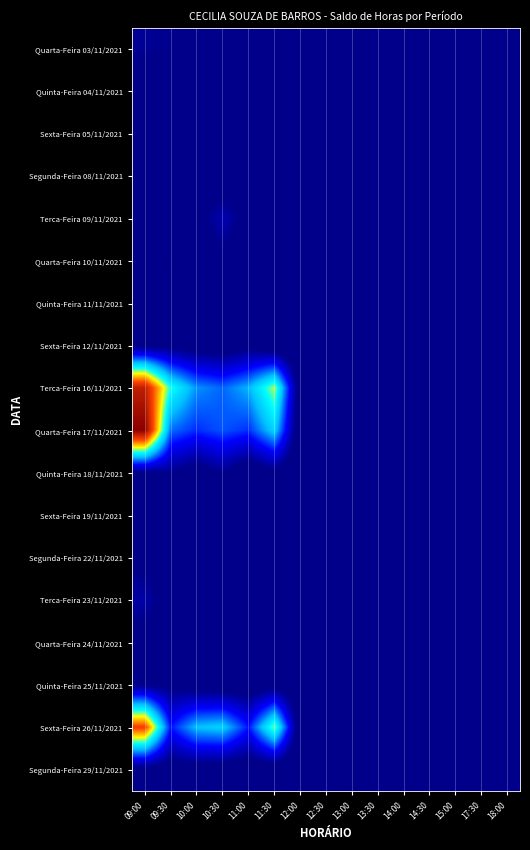

Reading left to right, list all the values displayed in this chart.

Quarta-Feira 03/11/2021: 09:00=2.2	09:30=2.1	10:00=2.0	10:30=1.2	11:00=1.0	11:30=1.3	12:00=1.2	12:30=1.6	13:00=0.6	13:30=0.7	14:00=0.3	14:30=0.5	15:00=0.6	17:30=0.1	18:00=0.4
Quinta-Feira 04/11/2021: 09:00=1.5	09:30=1.4	10:00=1.4	10:30=1.4	11:00=1.1	11:30=1.3	12:00=0.8	12:30=1.2	13:00=0.9	13:30=0.6	14:00=0.4	14:30=0.3	15:00=0.1	17:30=0.1	18:00=0.2
Sexta-Feira 05/11/2021: 09:00=1.6	09:30=1.8	10:00=1.5	10:30=1.2	11:00=1.2	11:30=1.1	12:00=0.9	12:30=0.8	13:00=0.8	13:30=0.5	14:00=0.7	14:30=0.6	15:00=0.4	17:30=0.0	18:00=0.3
Segunda-Feira 08/11/2021: 09:00=1.9	09:30=1.7	10:00=1.3	10:30=1.2	11:00=1.1	11:30=1.0	12:00=0.8	12:30=0.7	13:00=0.9	13:30=1.6	14:00=0.5	14:30=0.3	15:00=0.2	17:30=0.1	18:00=0.0
Terca-Feira 09/11/2021: 09:00=1.8	09:30=1.8	10:00=1.7	10:30=2.7	11:00=1.7	11:30=1.4	12:00=1.1	12:30=0.8	13:00=0.6	13:30=0.7	14:00=0.5	14:30=0.6	15:00=0.7	17:30=0.1	18:00=0.0
Quarta-Feira 10/11/2021: 09:00=1.8	09:30=2.1	10:00=1.5	10:30=1.8	11:00=1.2	11:30=1.3	12:00=0.9	12:30=0.7	13:00=0.6	13:30=0.5	14:00=0.3	14:30=0.7	15:00=0.2	17:30=0.1	18:00=0.3
Quinta-Feira 11/11/2021: 09:00=1.6	09:30=2.0	10:00=1.6	10:30=1.2	11:00=1.1	11:30=1.1	12:00=0.9	12:30=0.7	13:00=0.7	13:30=1.1	14:00=0.6	14:30=1.1	15:00=0.7	17:30=0.3	18:00=0.6
Sexta-Feira 12/11/2021: 09:00=1.7	09:30=1.7	10:00=1.4	10:30=1.2	11:00=1.7	11:30=0.9	12:00=0.8	12:30=0.8	13:00=0.8	13:30=0.5	14:00=0.5	14:30=0.8	15:00=0.5	17:30=0.4	18:00=0.1
Terca-Feira 16/11/2021: 09:00=12.4	09:30=7.6	10:00=5.7	10:30=5.2	11:00=6.1	11:30=8.4	12:00=1.1	12:30=0.7	13:00=0.6	13:30=1.2	14:00=0.5	14:30=0.6	15:00=0.2	17:30=0.5	18:00=0.5
Quarta-Feira 17/11/2021: 09:00=13.6	09:30=5.3	10:00=4.6	10:30=5.0	11:00=4.6	11:30=6.6	12:00=0.9	12:30=1.1	13:00=0.7	13:30=0.7	14:00=0.5	14:30=0.4	15:00=0.2	17:30=0.2	18:00=0.0
Quinta-Feira 18/11/2021: 09:00=2.0	09:30=2.1	10:00=1.4	10:30=2.2	11:00=1.1	11:30=1.7	12:00=0.9	12:30=0.9	13:00=1.3	13:30=0.5	14:00=0.4	14:30=0.6	15:00=0.4	17:30=0.1	18:00=0.1
Sexta-Feira 19/11/2021: 09:00=1.7	09:30=1.9	10:00=1.4	10:30=1.4	11:00=1.1	11:30=1.0	12:00=1.4	12:30=0.8	13:00=0.9	13:30=0.5	14:00=0.4	14:30=0.5	15:00=0.5	17:30=0.3	18:00=0.4
Segunda-Feira 22/11/2021: 09:00=1.8	09:30=1.7	10:00=1.9	10:30=2.0	11:00=1.2	11:30=0.9	12:00=1.2	12:30=0.9	13:00=1.3	13:30=0.7	14:00=0.3	14:30=0.5	15:00=0.2	17:30=0.0	18:00=0.1
Terca-Feira 23/11/2021: 09:00=2.5	09:30=1.5	10:00=1.3	10:30=1.3	11:00=1.6	11:30=1.2	12:00=0.8	12:30=0.7	13:00=0.7	13:30=0.5	14:00=0.9	14:30=0.2	15:00=0.3	17:30=0.3	18:00=0.9
Quarta-Feira 24/11/2021: 09:00=1.6	09:30=1.9	10:00=1.5	10:30=1.7	11:00=1.1	11:30=1.0	12:00=0.9	12:30=1.0	13:00=0.7	13:30=0.7	14:00=0.7	14:30=0.5	15:00=0.4	17:30=0.4	18:00=0.0
Quinta-Feira 25/11/2021: 09:00=2.0	09:30=1.8	10:00=1.4	10:30=1.2	11:00=1.2	11:30=1.5	12:00=0.9	12:30=1.1	13:00=1.4	13:30=0.5	14:00=1.6	14:30=0.2	15:00=0.1	17:30=0.6	18:00=0.2
Sexta-Feira 26/11/2021: 09:00=11.2	09:30=4.3	10:00=6.2	10:30=6.5	11:00=4.3	11:30=8.2	12:00=0.9	12:30=0.7	13:00=1.0	13:30=1.1	14:00=1.1	14:30=0.3	15:00=0.4	17:30=0.2	18:00=0.5
Segunda-Feira 29/11/2021: 09:00=1.6	09:30=1.4	10:00=1.4	10:30=1.2	11:00=1.2	11:30=1.0	12:00=0.8	12:30=1.6	13:00=0.6	13:30=0.8	14:00=0.4	14:30=0.3	15:00=0.1	17:30=0.0	18:00=0.0